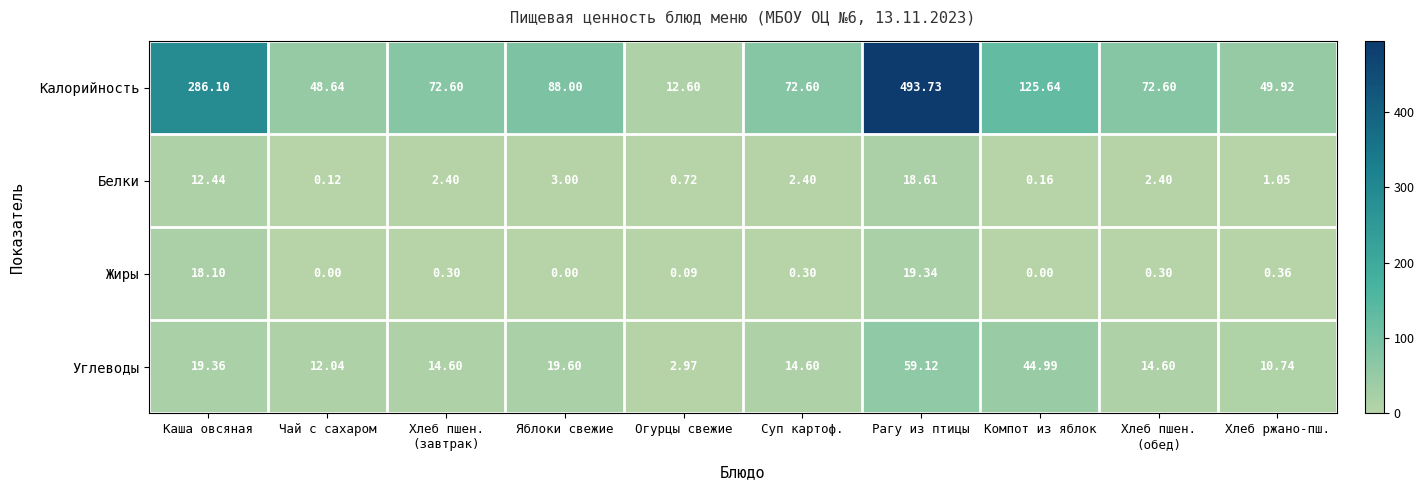

At which label is Жиры closest to 9?

Хлеб ржано-пш.